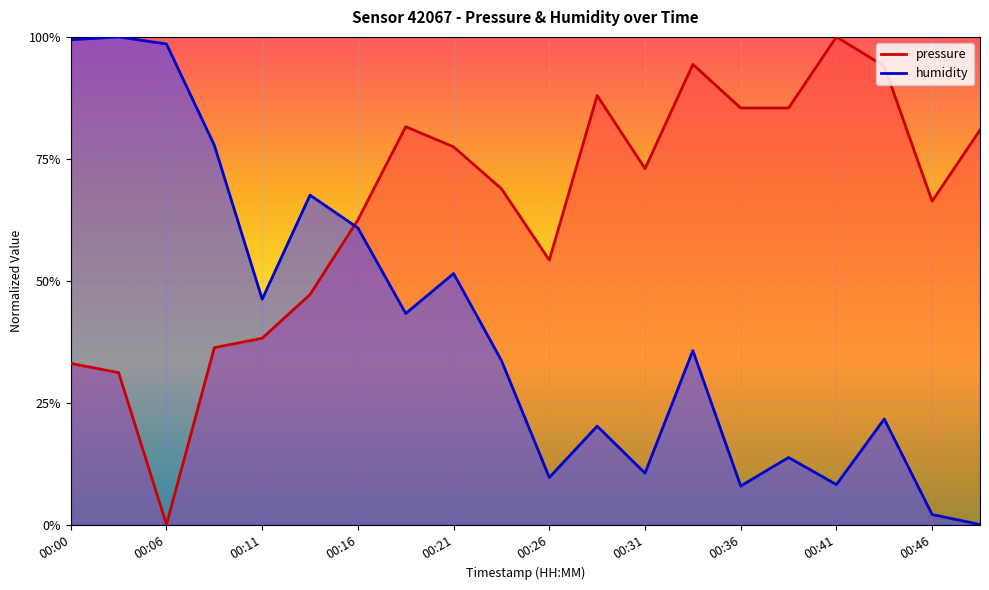

What are all the series names shown in the legend?

pressure, humidity